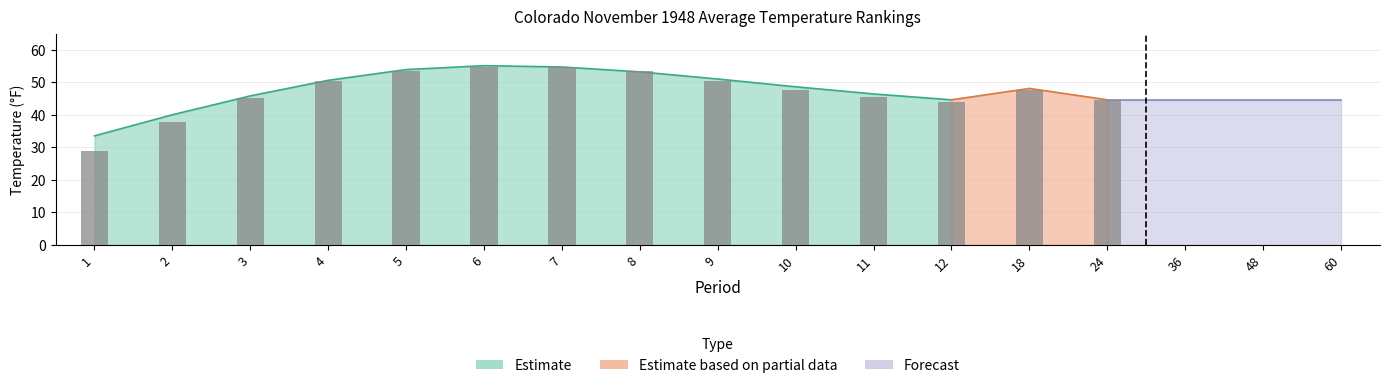

True or false: Value has a value of 19.9 at 60.

False